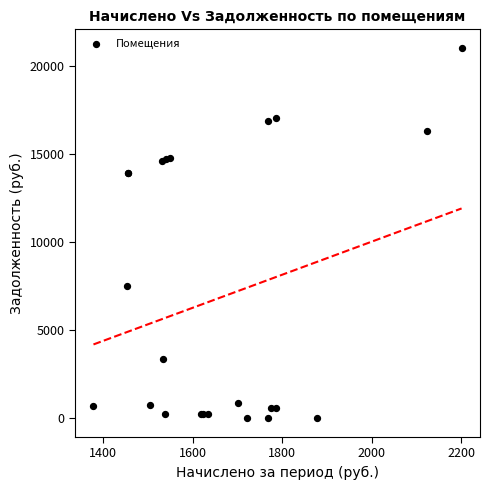

What Y value in the scatter plot is closest to 10508?

7523.3